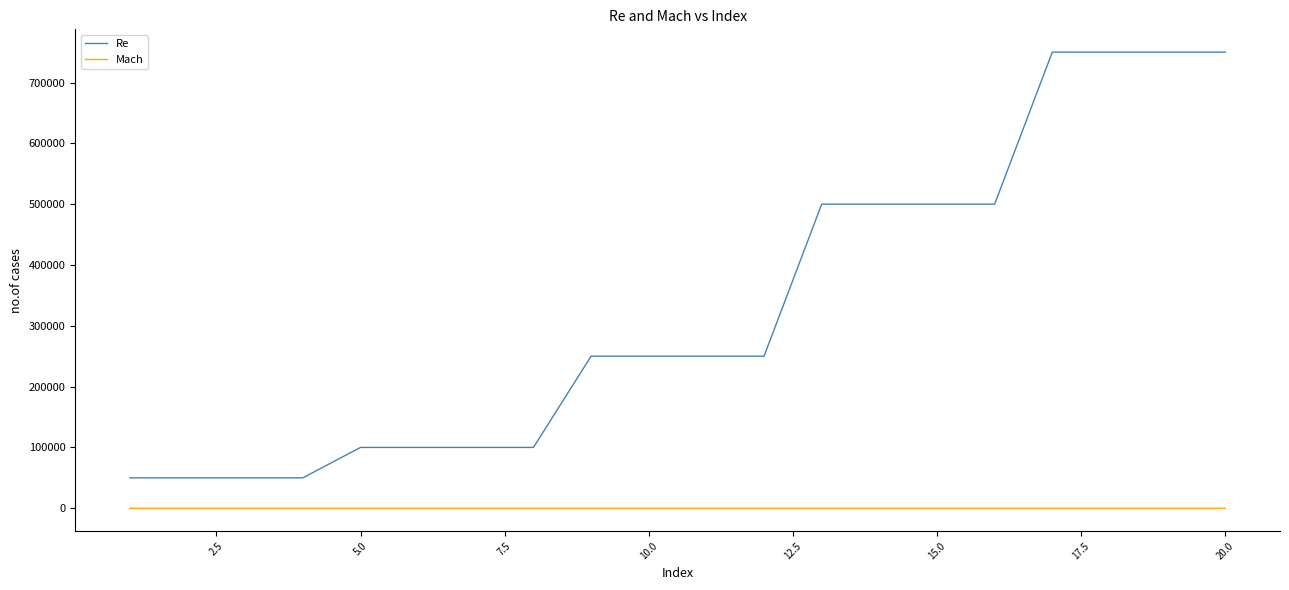

True or false: Mach and Re cross at least once.

False